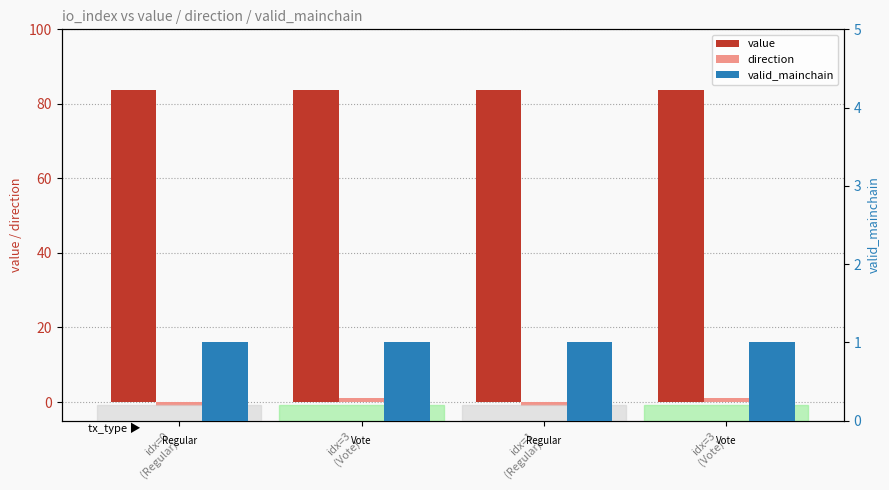

Between idx=3
(Vote) and idx=1
(Regular), which is larger?

idx=1
(Regular)